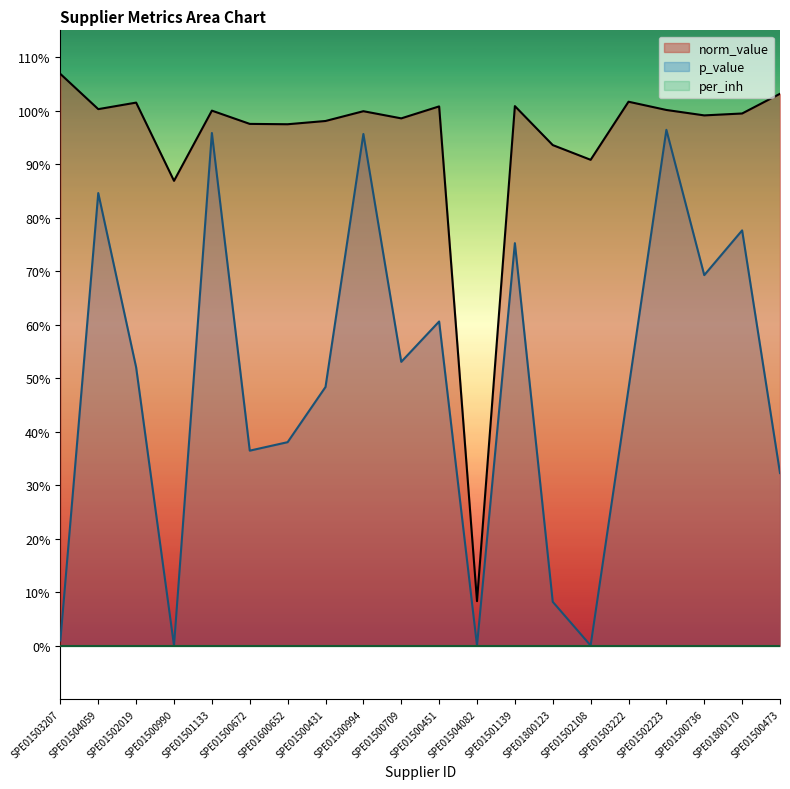

What is the sum of all p_value values?

9.7